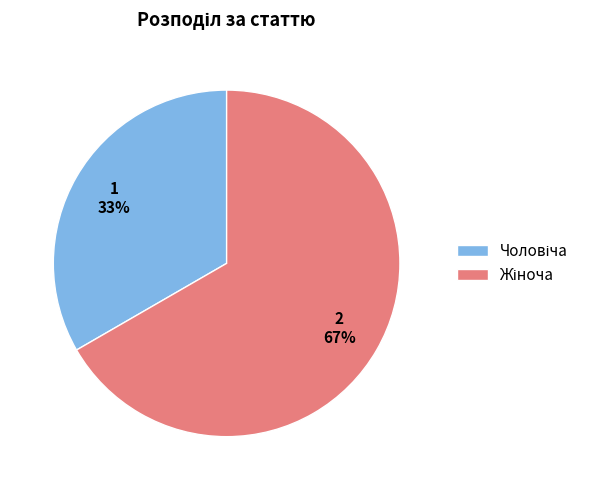

How many segments does this pie chart have?

2